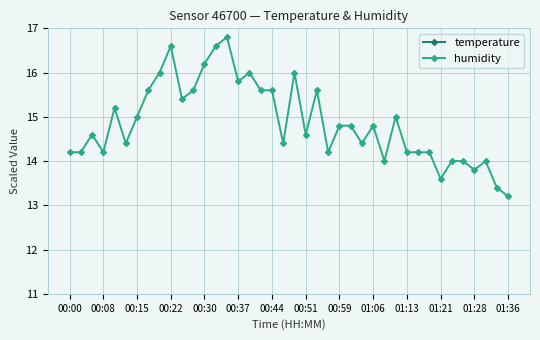

True or false: humidity has more than 0 interior local peaks.

True